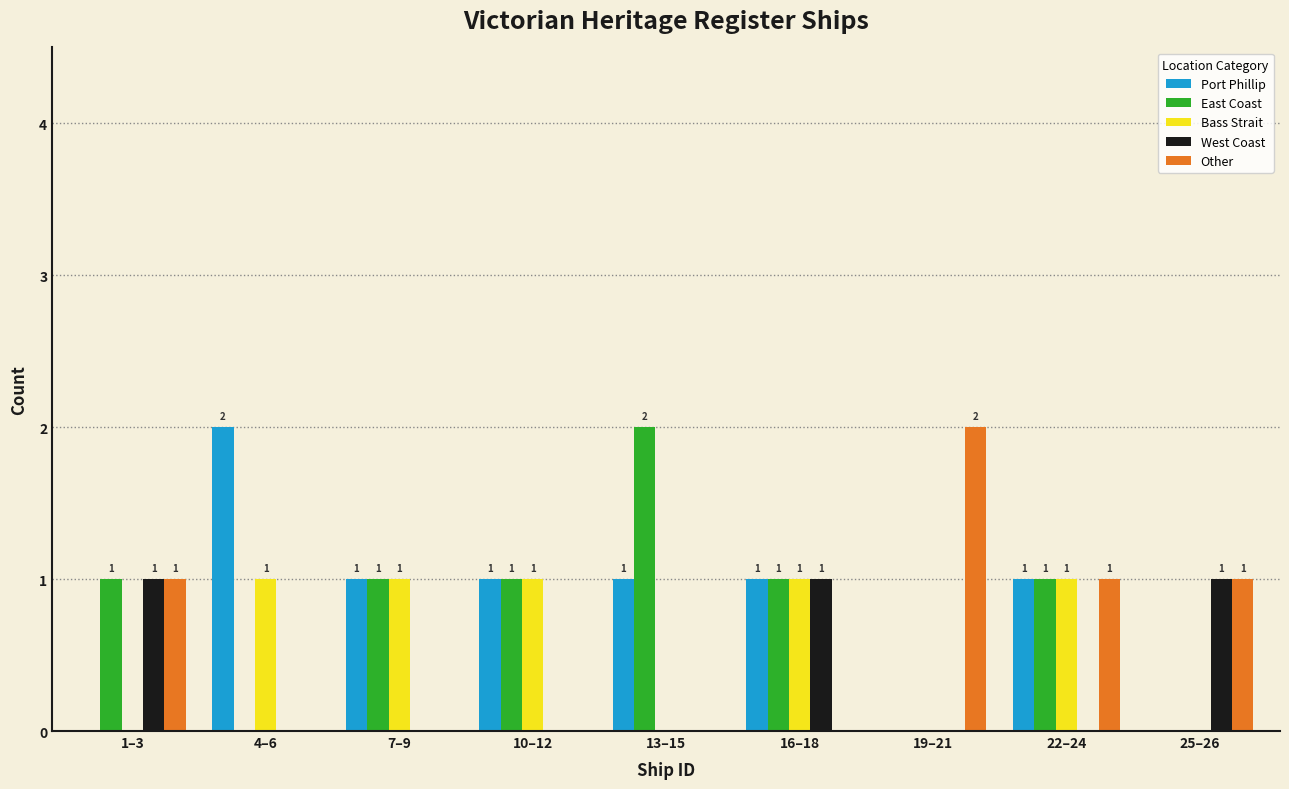

Reading right to left, transcribe all the data shown in this chart.

Port Phillip: 25–26=0	22–24=1	19–21=0	16–18=1	13–15=1	10–12=1	7–9=1	4–6=2	1–3=0
East Coast: 25–26=0	22–24=1	19–21=0	16–18=1	13–15=2	10–12=1	7–9=1	4–6=0	1–3=1
Bass Strait: 25–26=0	22–24=1	19–21=0	16–18=1	13–15=0	10–12=1	7–9=1	4–6=1	1–3=0
West Coast: 25–26=1	22–24=0	19–21=0	16–18=1	13–15=0	10–12=0	7–9=0	4–6=0	1–3=1
Other: 25–26=1	22–24=1	19–21=2	16–18=0	13–15=0	10–12=0	7–9=0	4–6=0	1–3=1